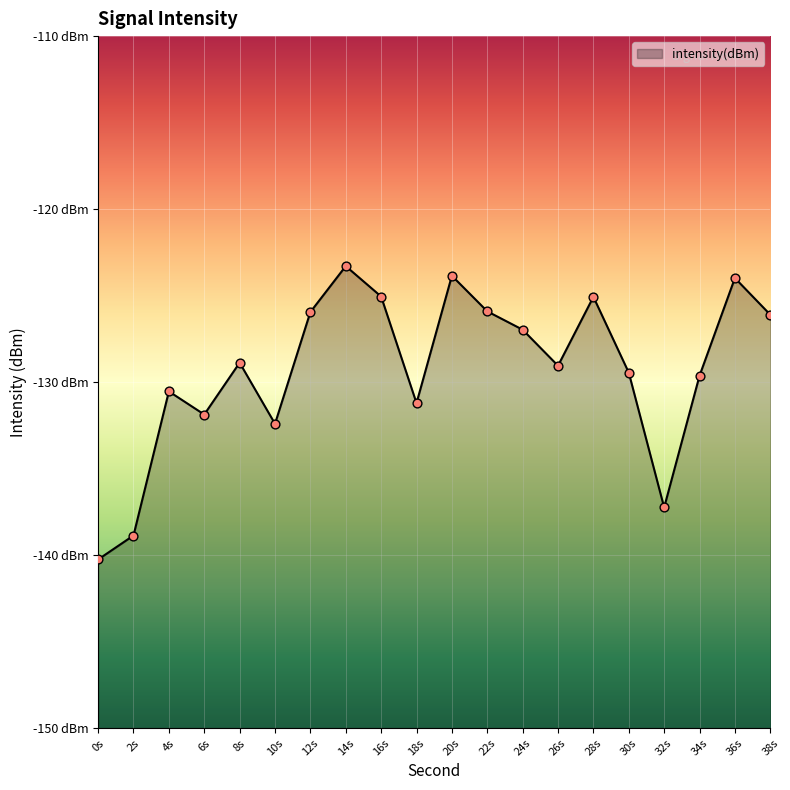

What is the change in value from 0s to 34s?

+10.6